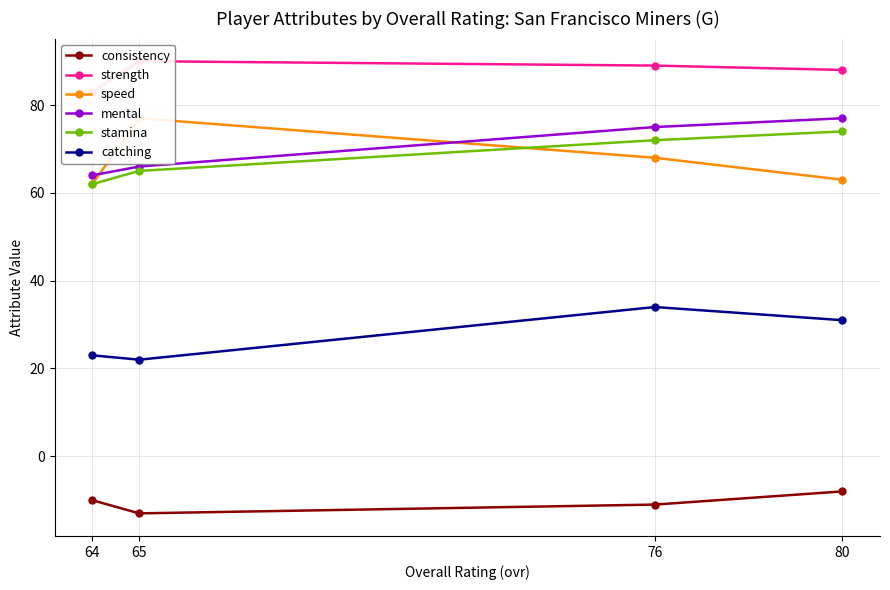

List the series in order of their peak value, lowest first.

consistency, catching, stamina, speed, mental, strength